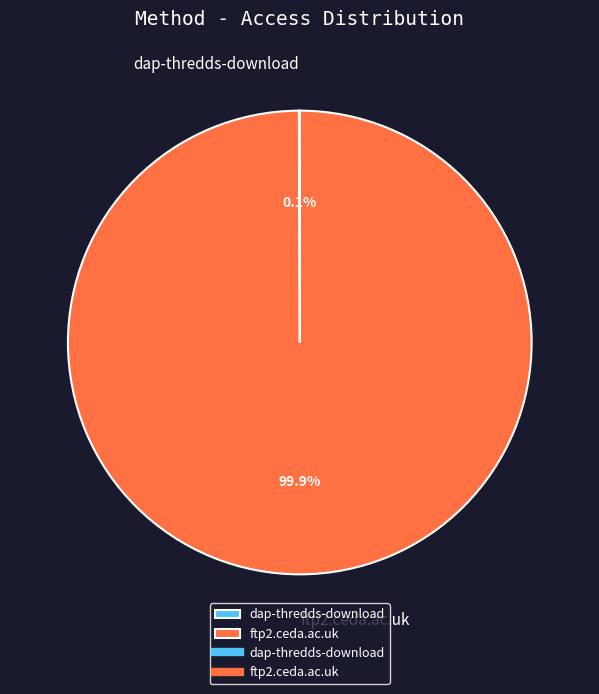

How much of the chart is everything except ftp2.ceda.ac.uk?

0.1%